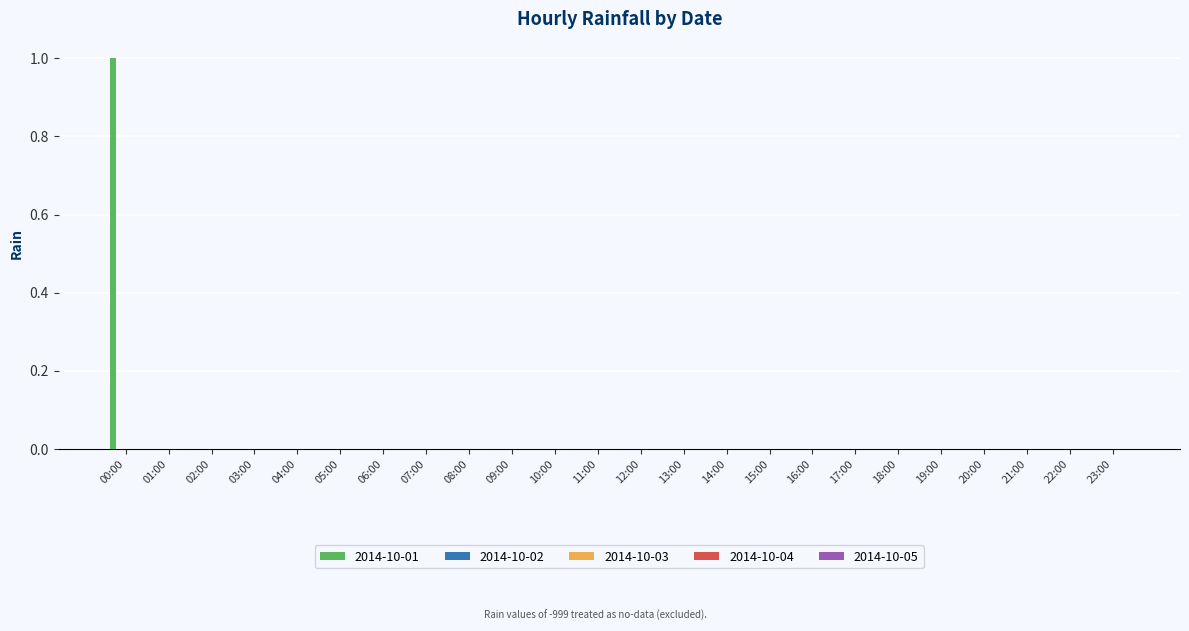

How many categories are shown in the chart?

24